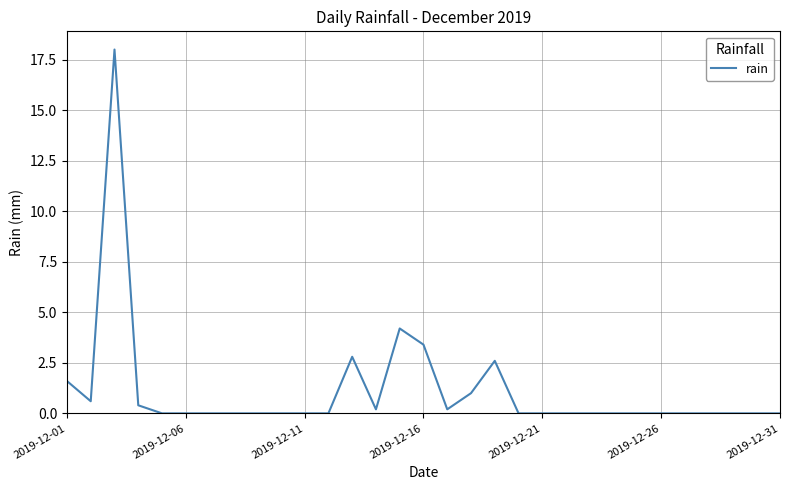

What is the maximum value shown in the chart?

18.0